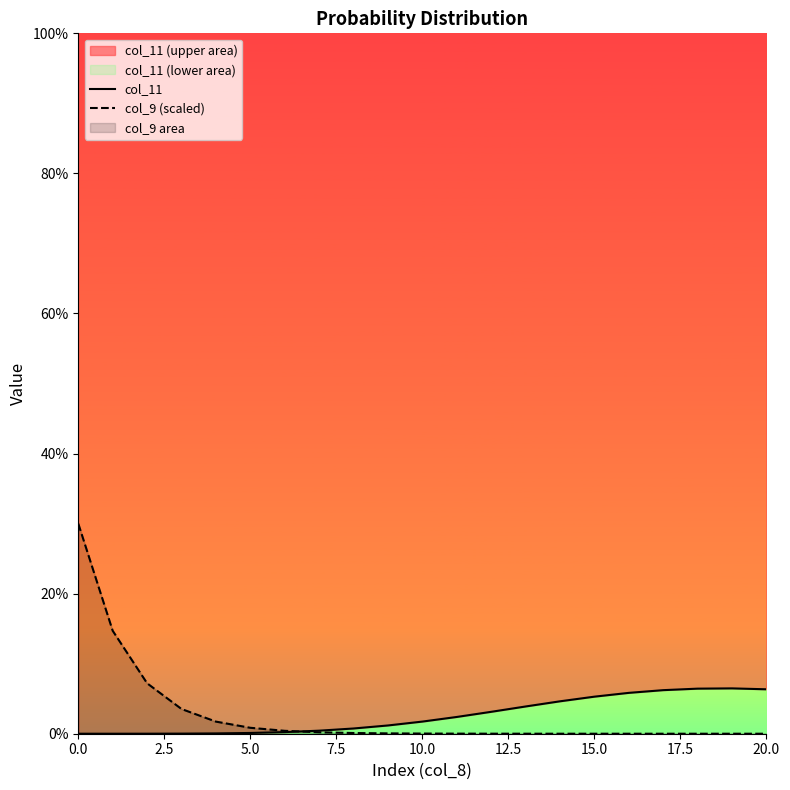

Reading left to right, list all the values displayed in this chart.

col_11: 0.0	0.0	0.0	0.0	0.0	0.0	0.0	0.0	0.0	0.0	0.0	0.0	0.0	0.0	0.0	0.1	0.1	0.1	0.1	0.1	0.1
col_9 (scaled): 0.3	0.1	0.1	0.0	0.0	0.0	0.0	0.0	0.0	0.0	0.0	0.0	0.0	0.0	0.0	0.0	0.0	0.0	0.0	0.0	0.0